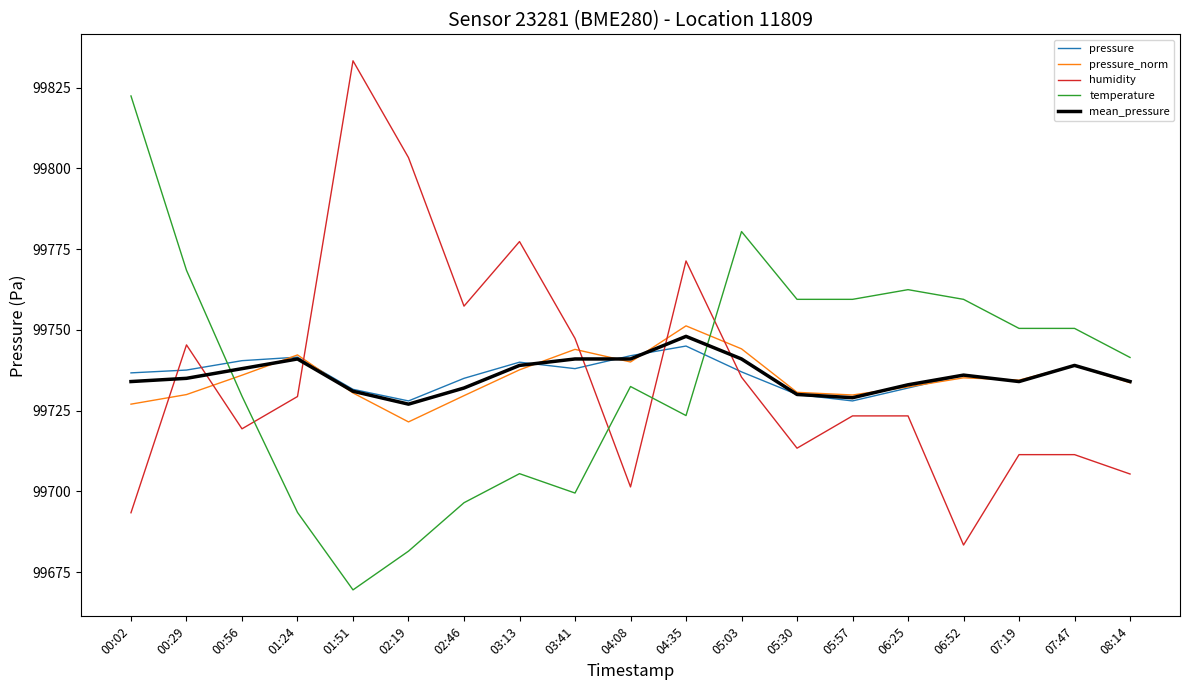

What is the minimum value shown in the chart?

99669.5